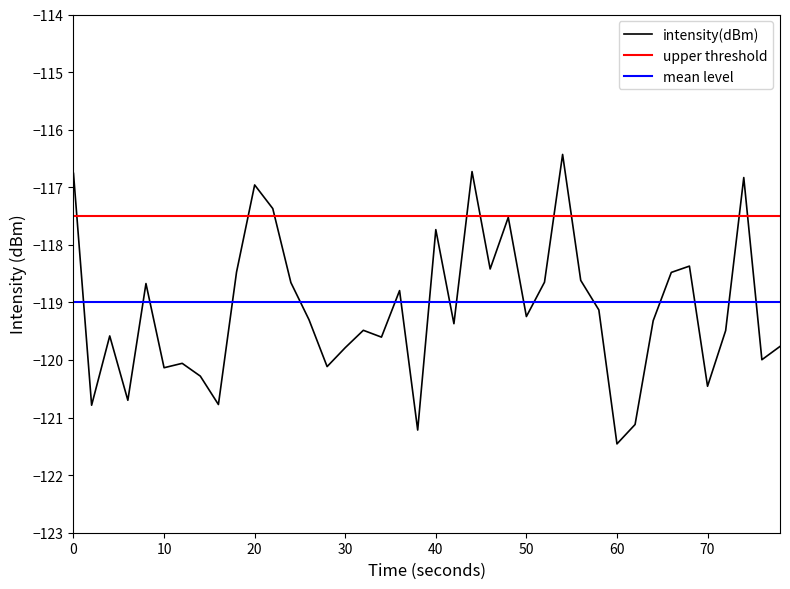

Which series has the largest total across all categories?

upper threshold